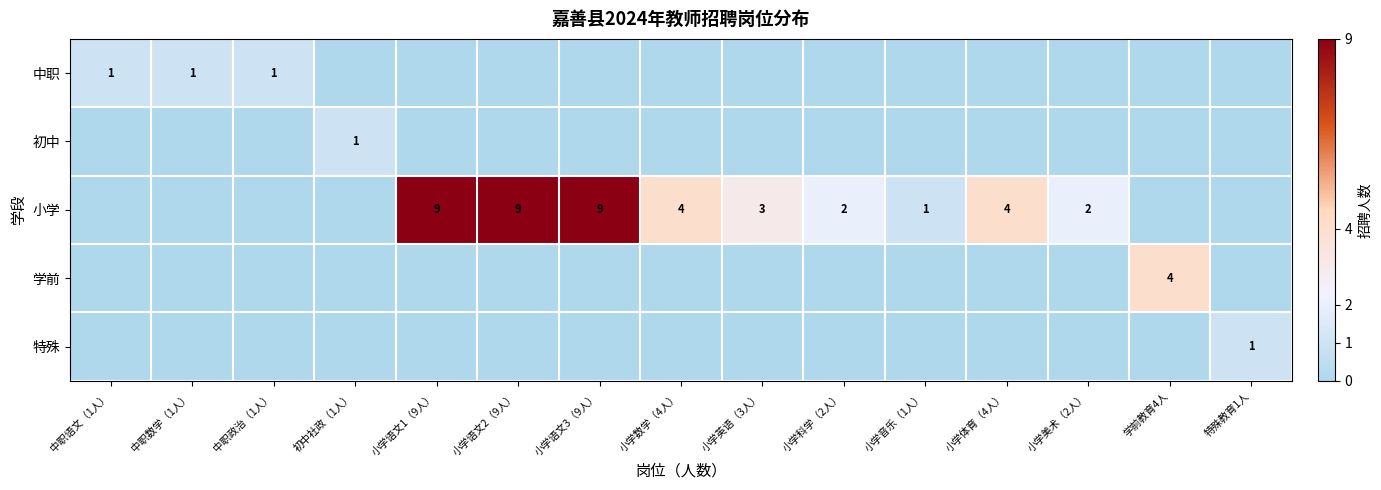

At which category does the chart reach its peak across all series?

小学语文1（9人）